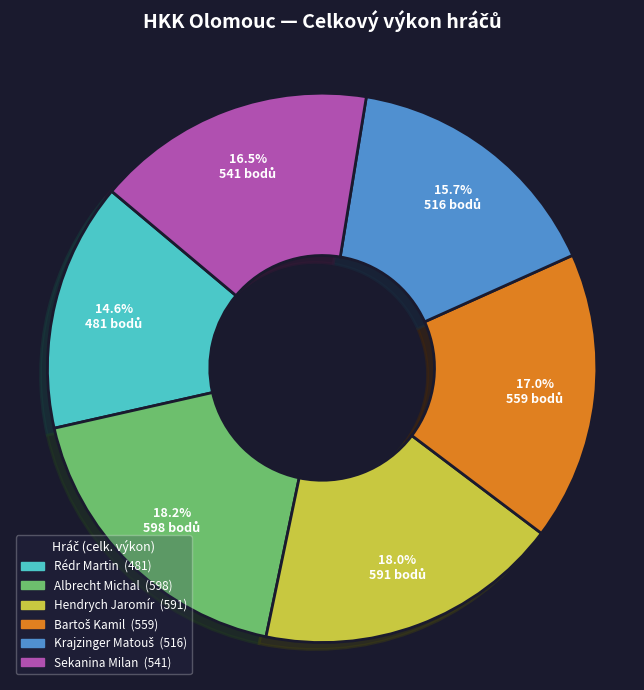

What percentage is NOT represented by Rédr Martin?

85.4%